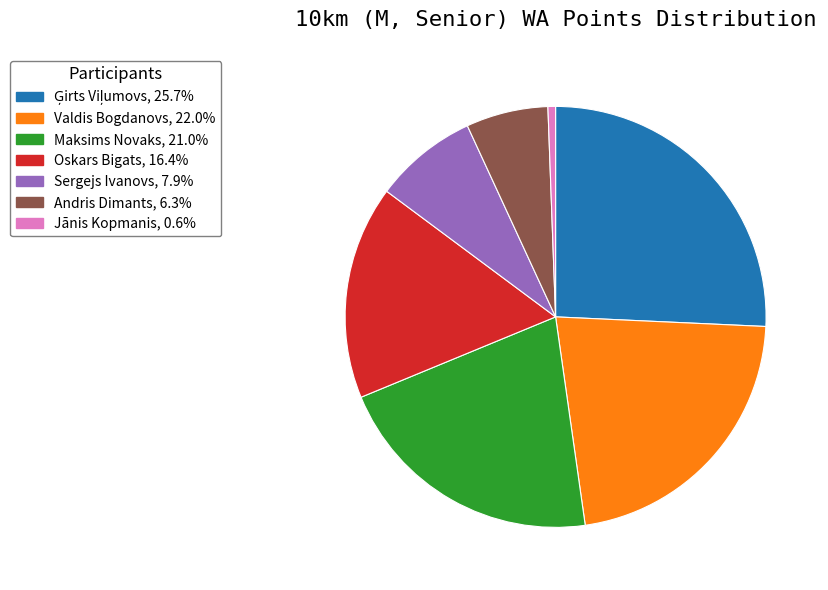

Approximately how many times larger is the value at Valdis Bogdanovs compared to Jānis Kopmanis?

37.8